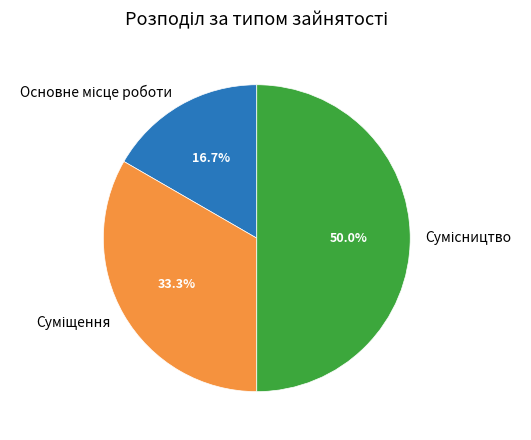

Which category has the biggest portion of the pie?

Сумісництво